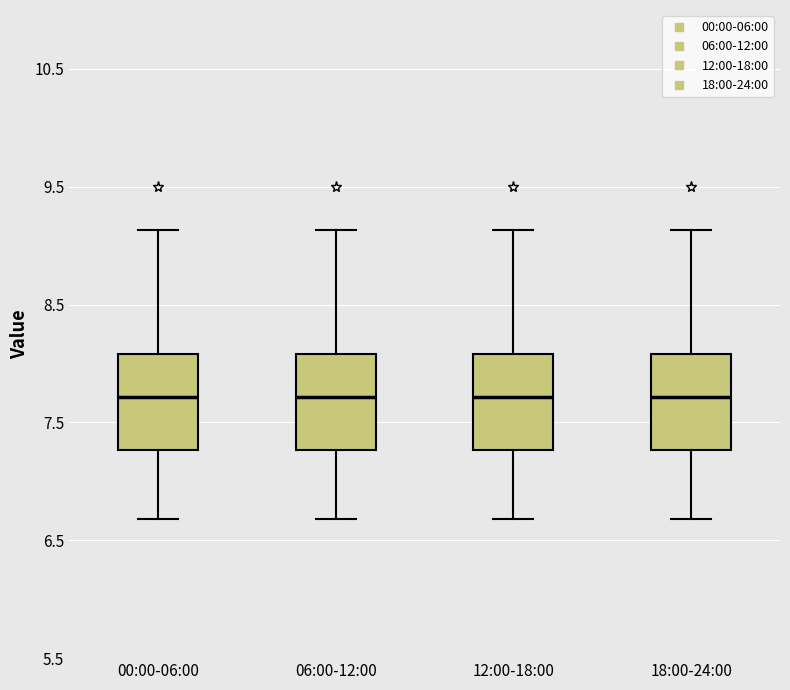

Reading left to right, read every box against the y-axis: the position of its median line, the range the box covers, and the ends of its whiskers. The values are not printed on the chart, so give them approximately, as read against the axis.

00:00-06:00: median 7.7, box 7.3 to 8.1, whiskers 6.7 to 9.1
06:00-12:00: median 7.7, box 7.3 to 8.1, whiskers 6.7 to 9.1
12:00-18:00: median 7.7, box 7.3 to 8.1, whiskers 6.7 to 9.1
18:00-24:00: median 7.7, box 7.3 to 8.1, whiskers 6.7 to 9.1